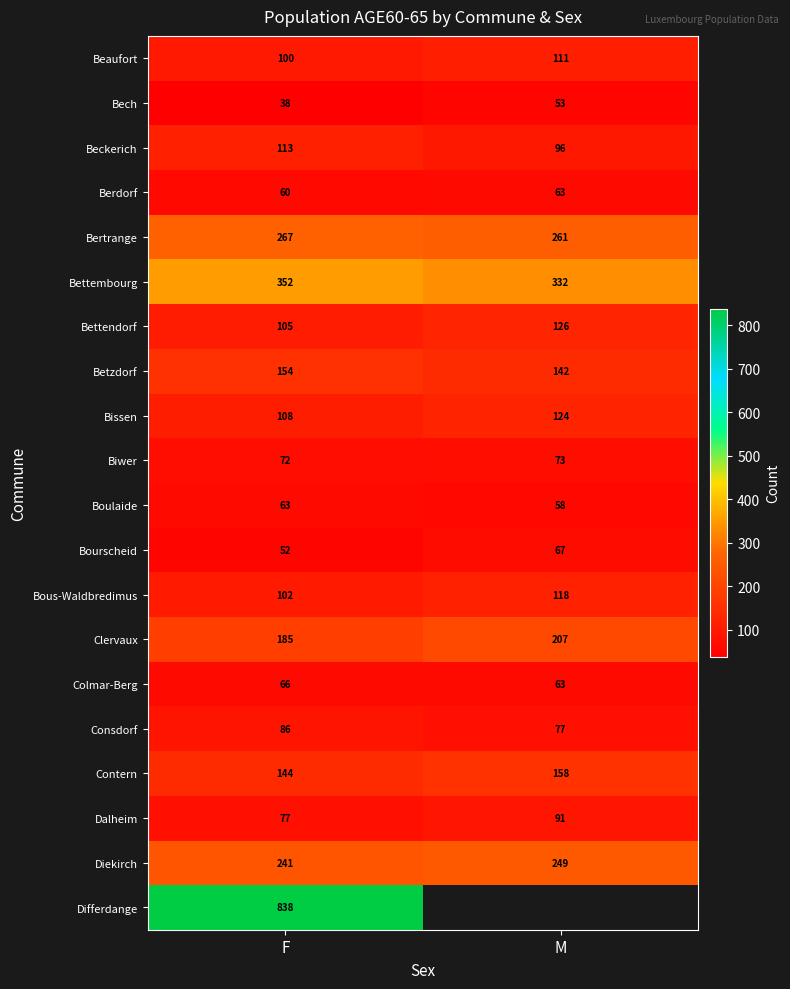

Count the number of categories in the chart.

2